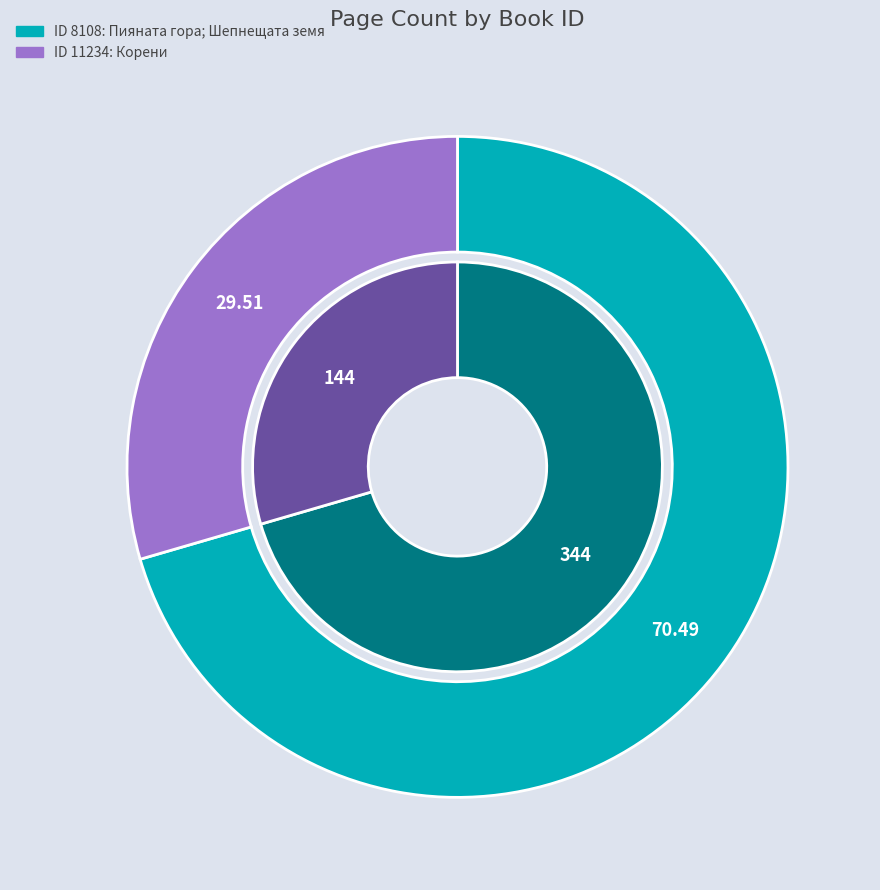

True or false: 8108 accounts for 70% of the total.

True